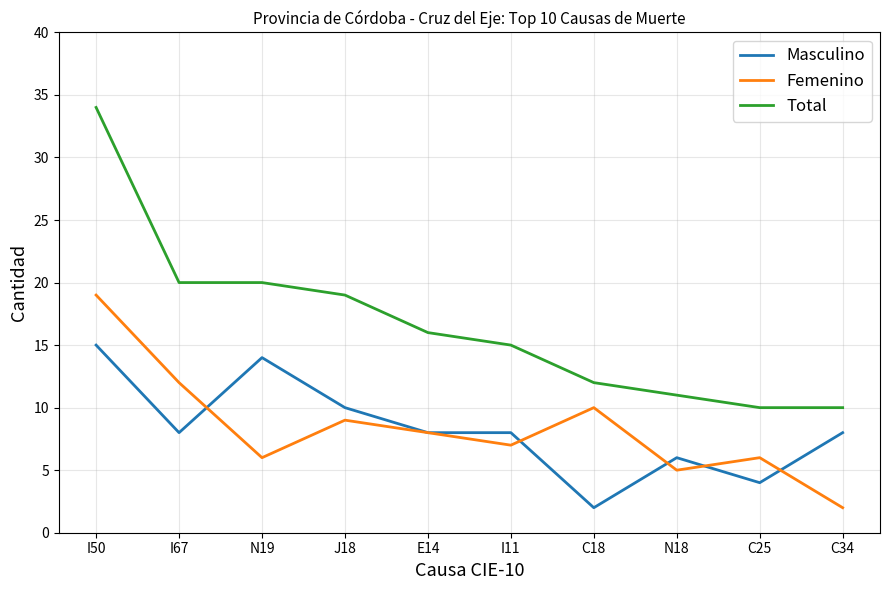

At which category does Masculino reach its first local peak?

N19